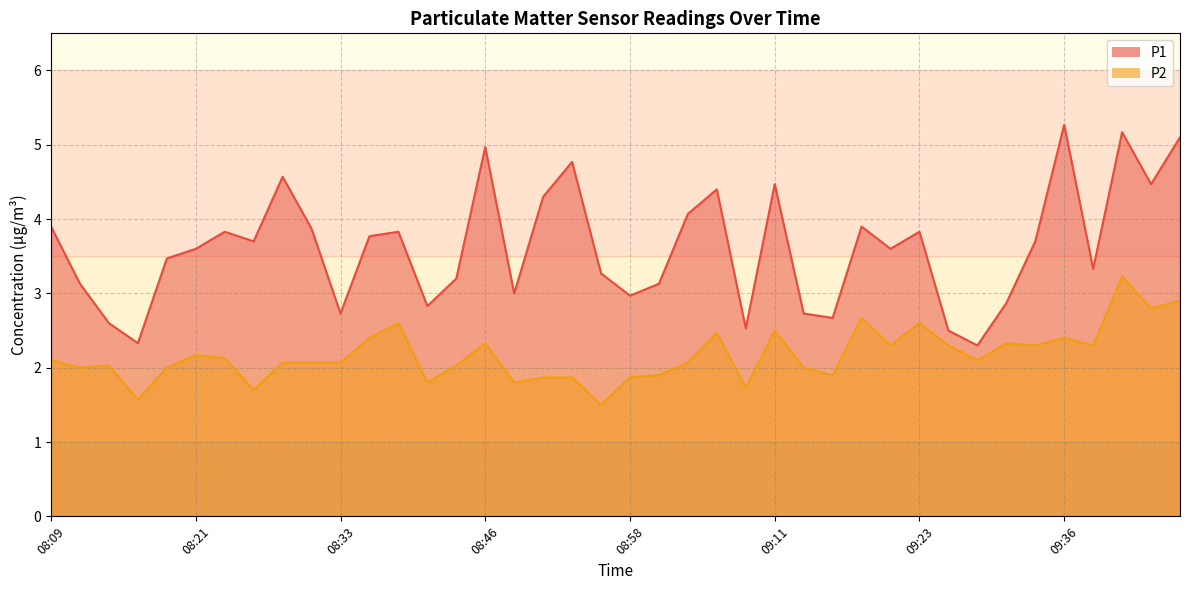

Rank the categories by P1 value from highest to lowest.

09:36, 09:44, 09:49, 08:46, 08:53, 08:29, 09:11, 09:47, 09:06, 08:51, 09:03, 08:09, 09:18, 08:31, 08:24, 08:38, 09:23, 08:36, 08:26, 09:33, 08:21, 09:21, 08:19, 09:41, 08:56, 08:43, 08:11, 09:01, 08:48, 08:58, 09:31, 08:41, 08:33, 09:13, 09:16, 08:14, 09:08, 09:26, 08:16, 09:28